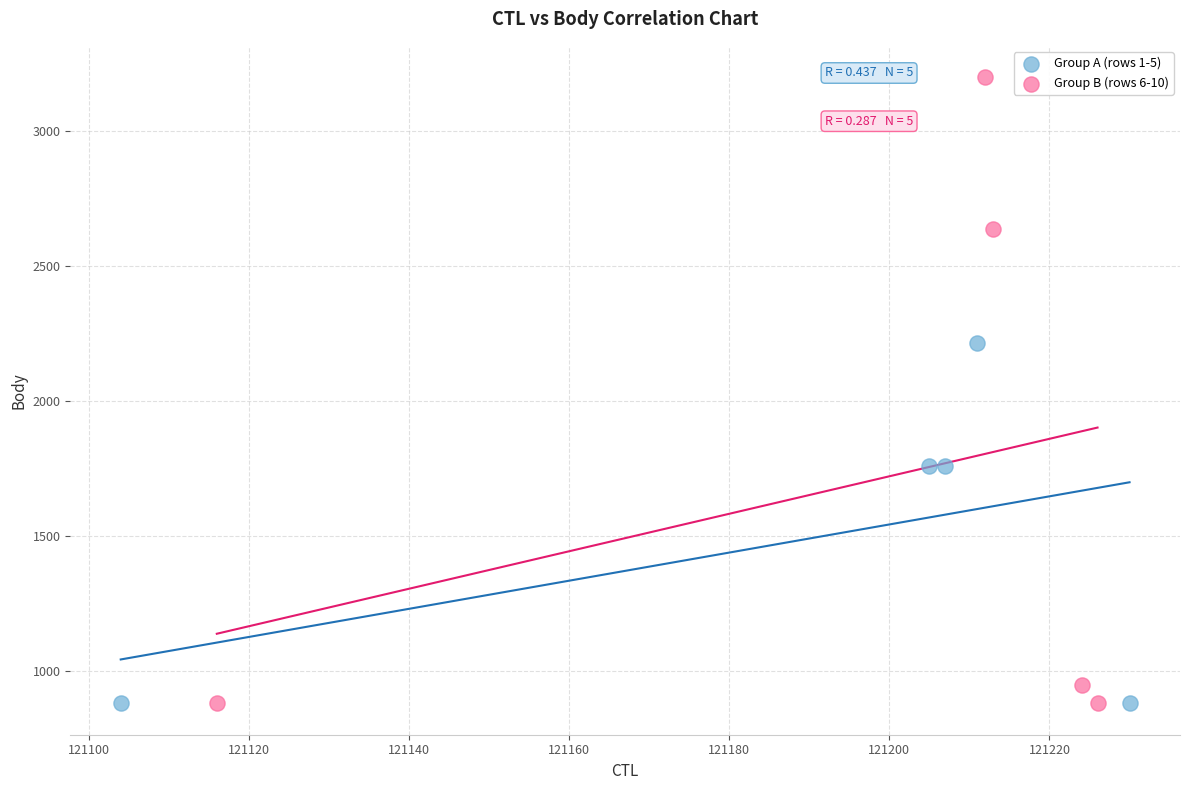

What are all the series names shown in the legend?

Group A (rows 1-5), Group B (rows 6-10)